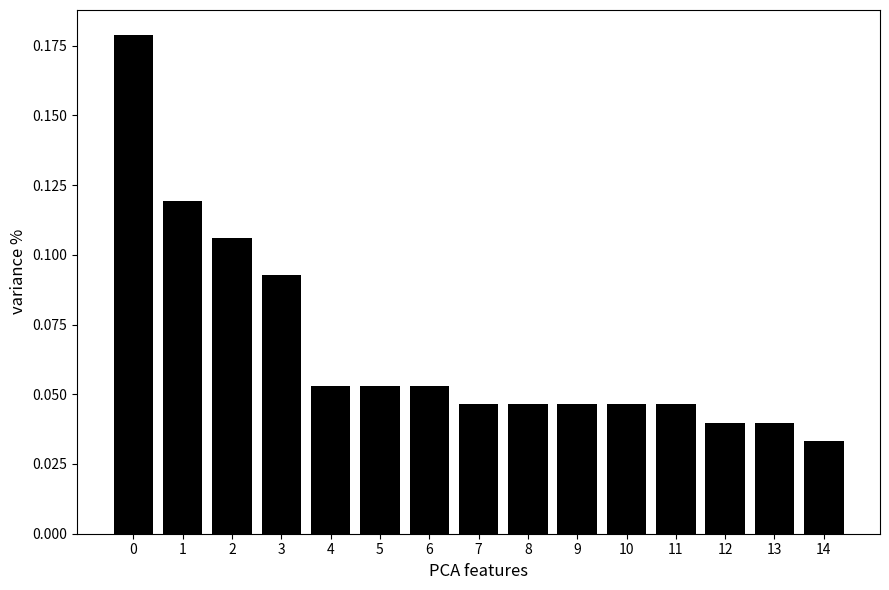

At which label is the value closest to 0?

14